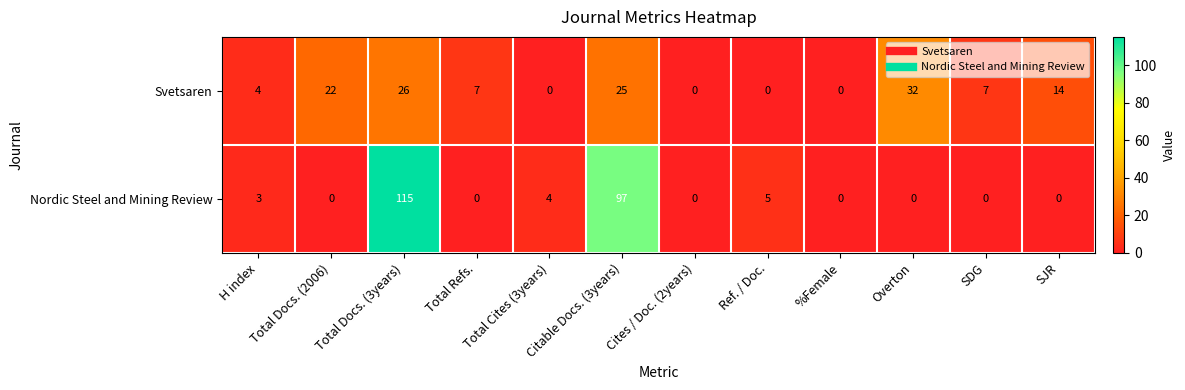

Is the value of Svetsaren at SDG greater than the value of Nordic Steel and Mining Review at Overton?

Yes